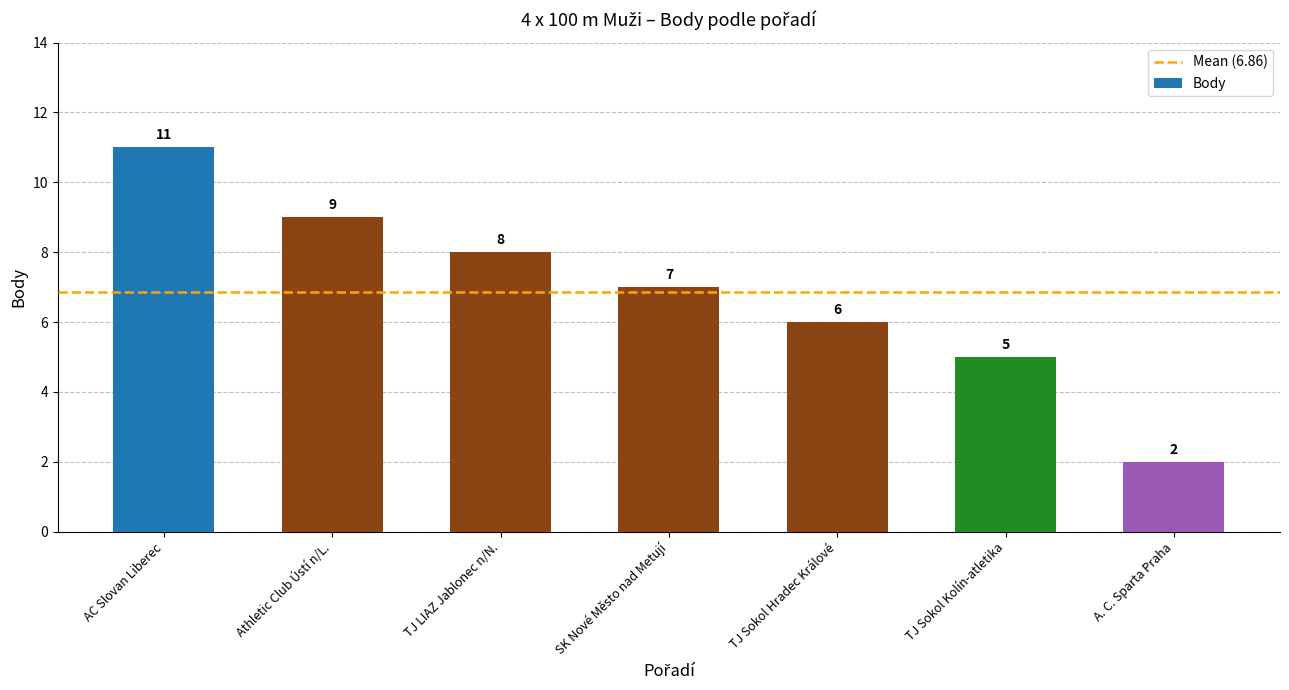

Count the values in the range 5 to 9.

5